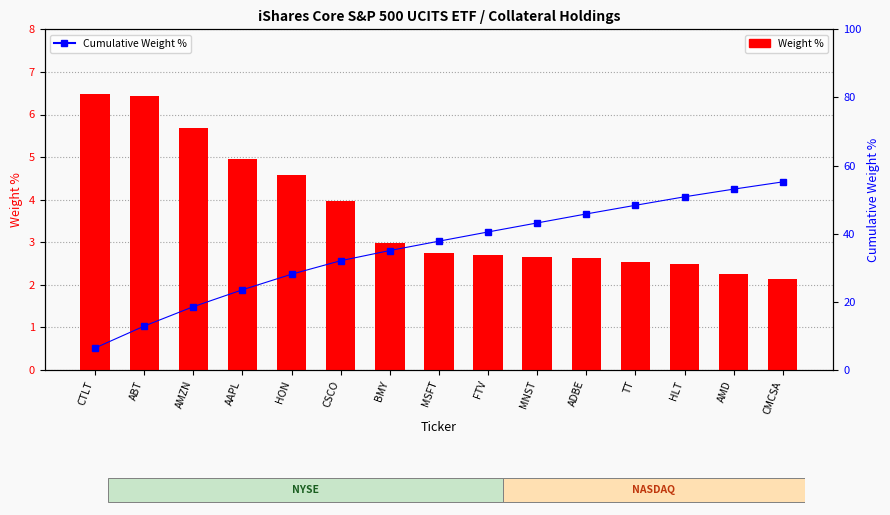

The Cumulative Weight % series shows 55.2 at CMCSA. True or false?

True